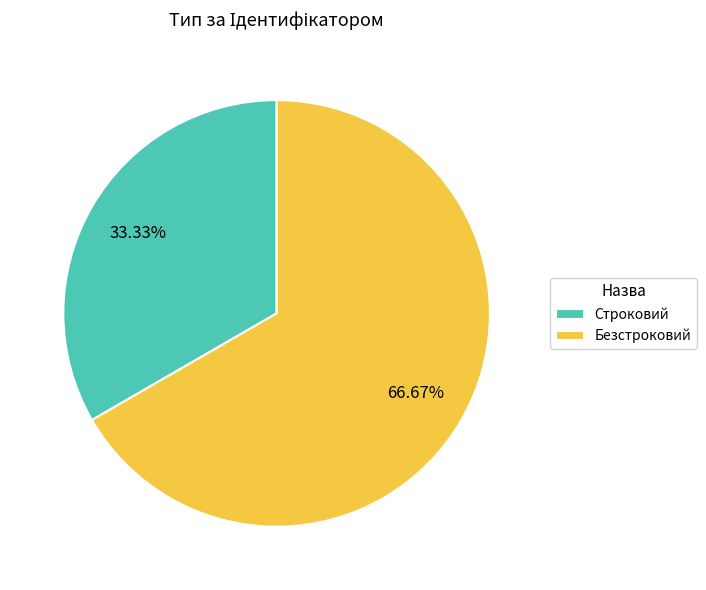

What percentage is the Безстроковий slice, to the nearest percent?

67%